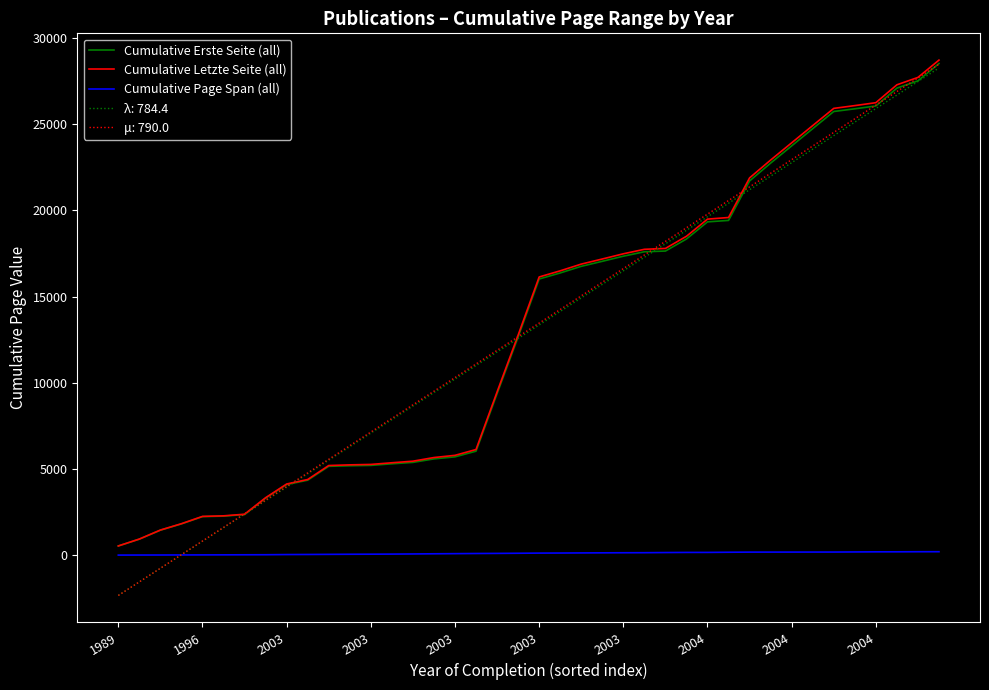

How many values in the Cumulative Page Span (all) series are below 119?

20